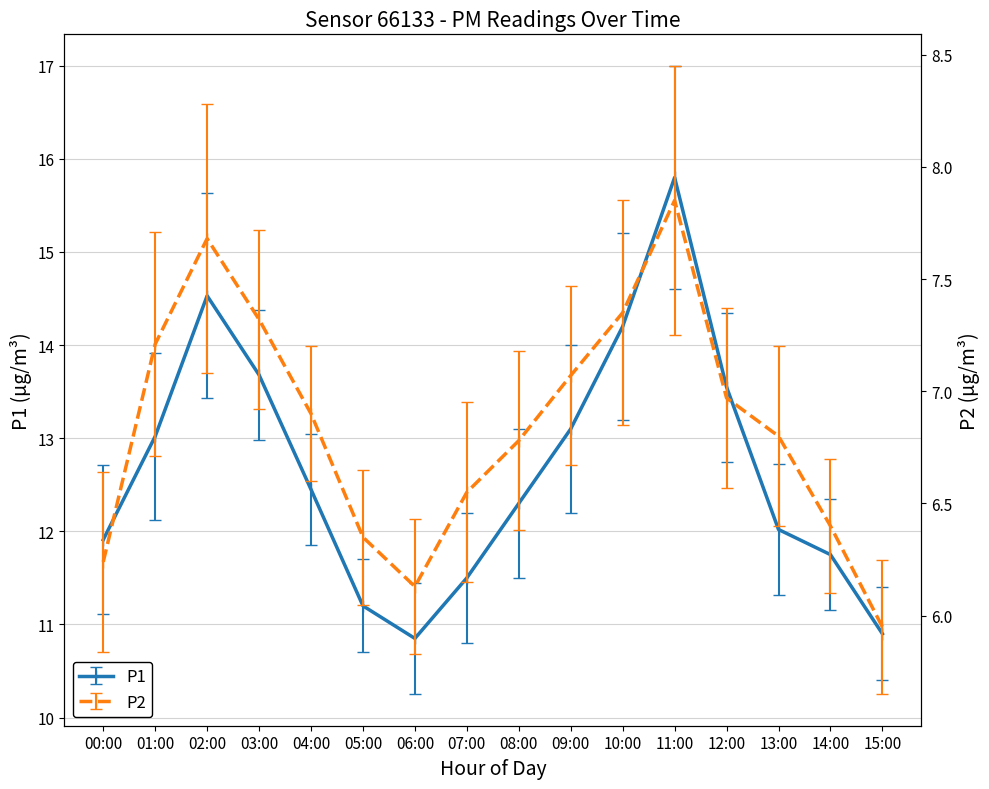

How many distinct data groups are displayed?

2